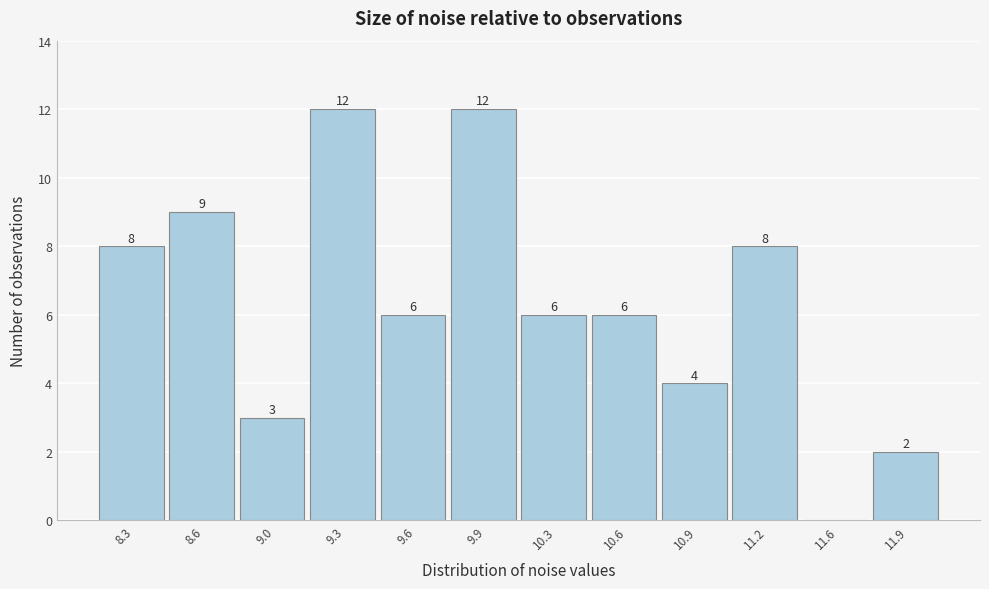

Reading left to right, transcribe all the data shown in this chart.

8.3=8	8.6=9	9.0=3	9.3=12	9.6=6	9.9=12	10.3=6	10.6=6	10.9=4	11.2=8	11.6=0	11.9=2